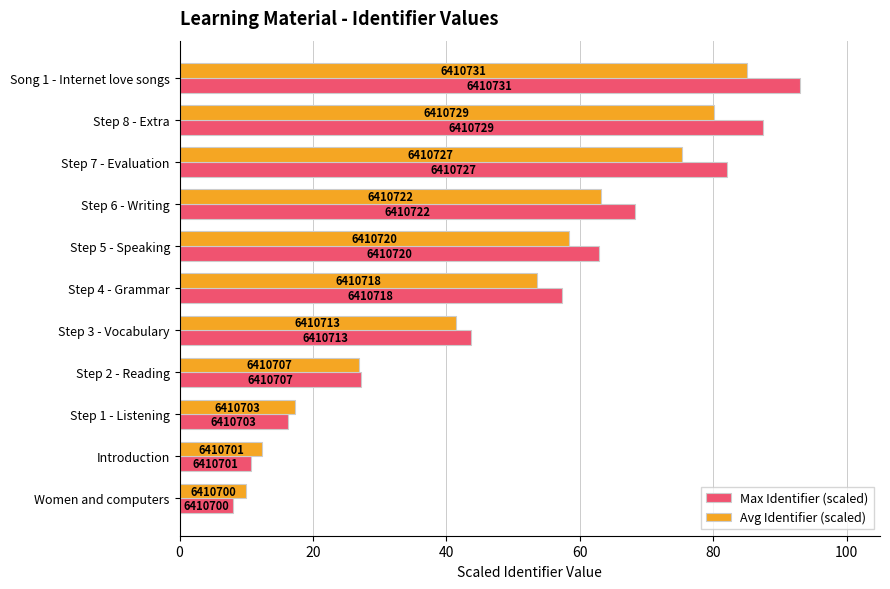

Reading left to right, transcribe all the data shown in this chart.

Max Identifier (scaled): 8.0	10.7	16.2	27.2	43.6	57.4	62.8	68.3	82.0	87.5	93.0
Avg Identifier (scaled): 10.0	12.4	17.3	26.9	41.5	53.5	58.4	63.2	75.3	80.2	85.0